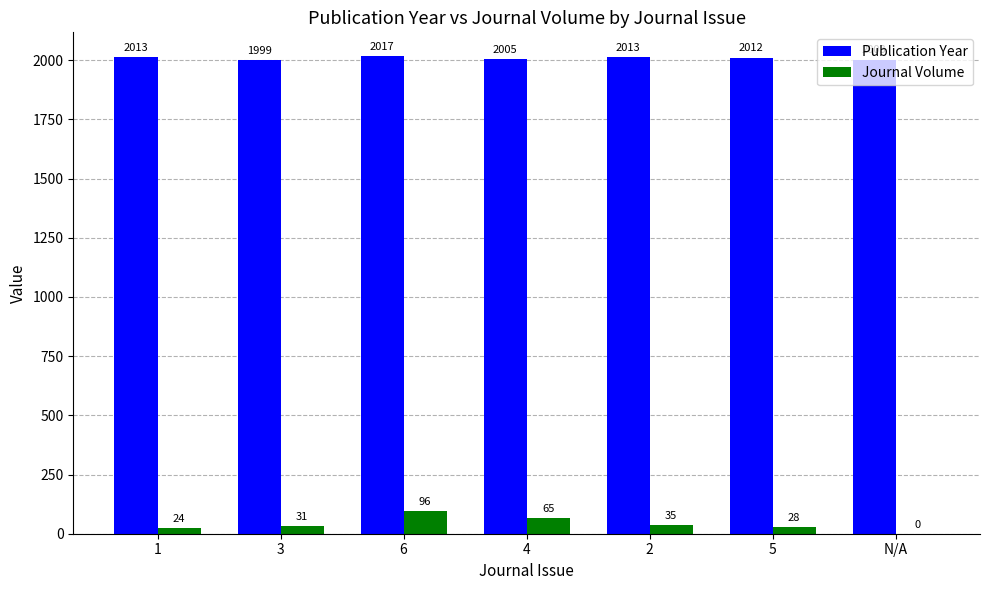

Read the Journal Volume value at 3.

31.0